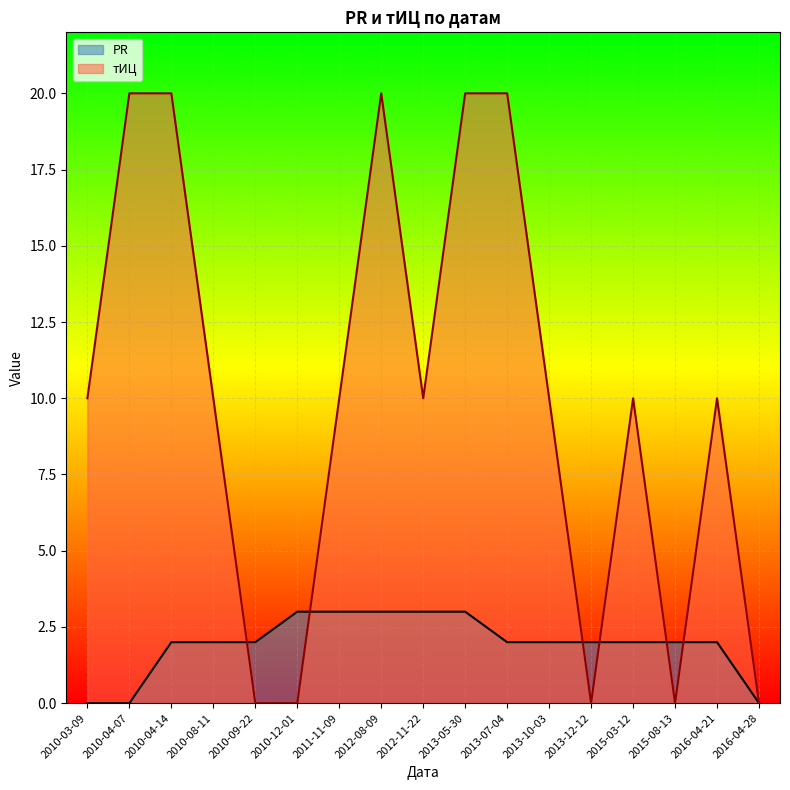

How many distinct data groups are displayed?

2